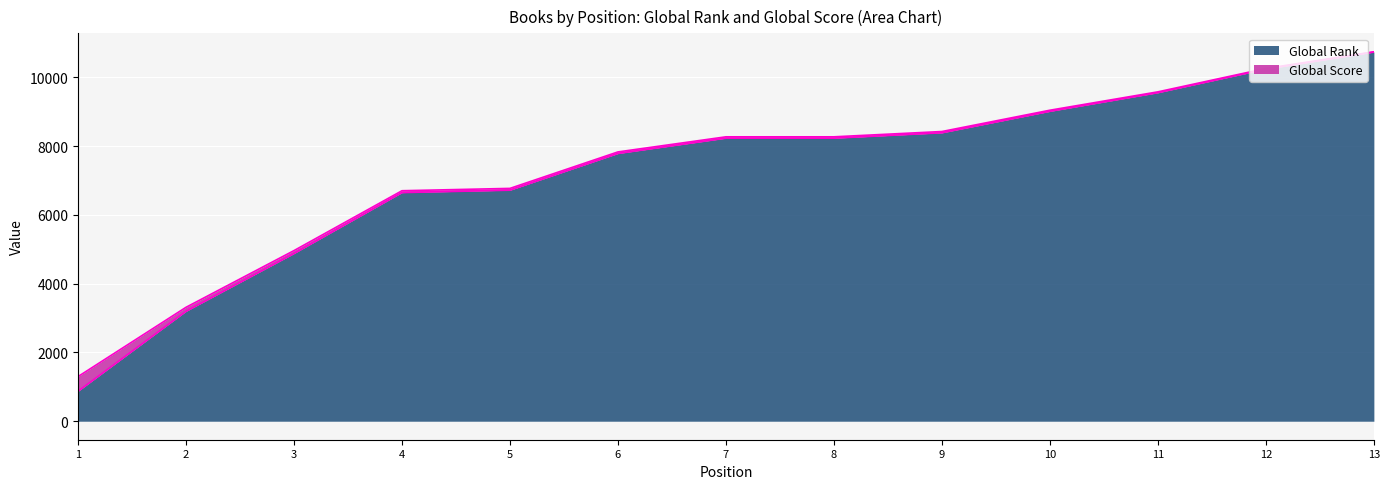

Does the chart display data point markers on the line(s)?

No